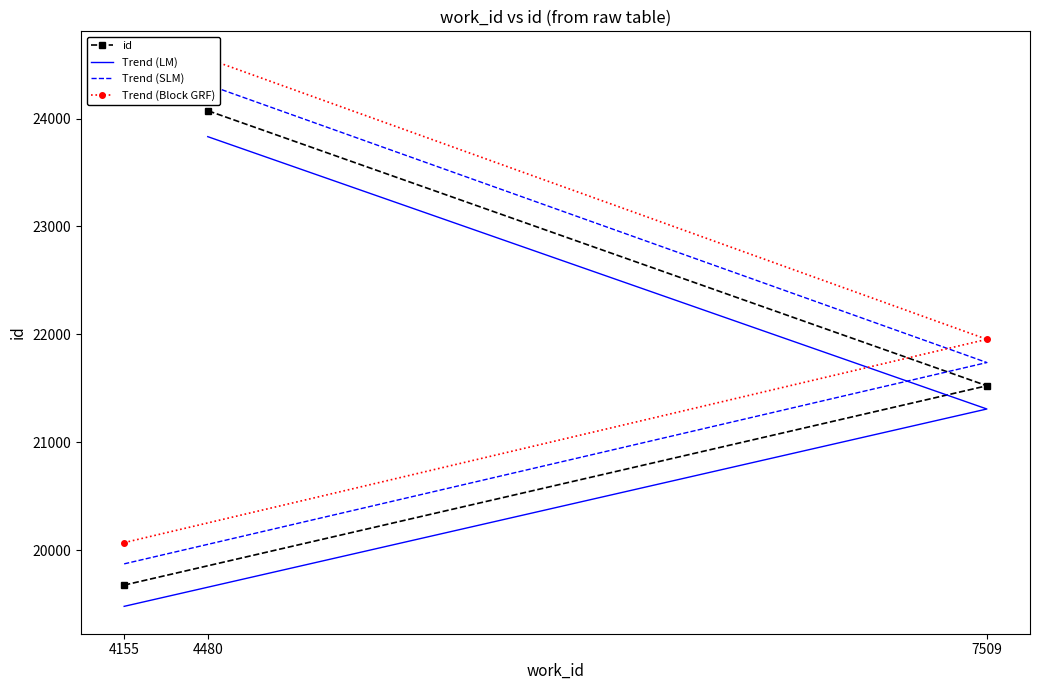

What position from the right is 4155?

3